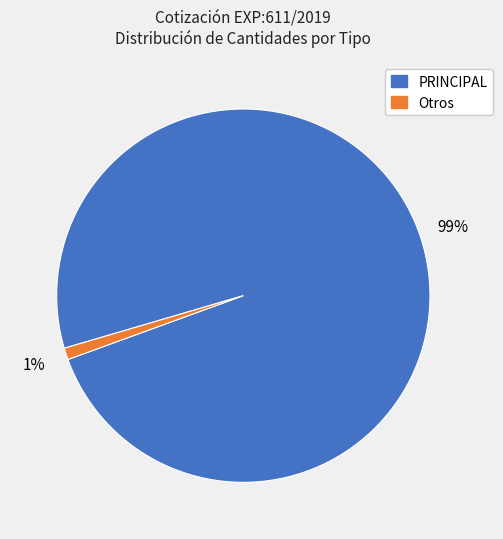

Is there any slice that represents more than half of the pie?

Yes